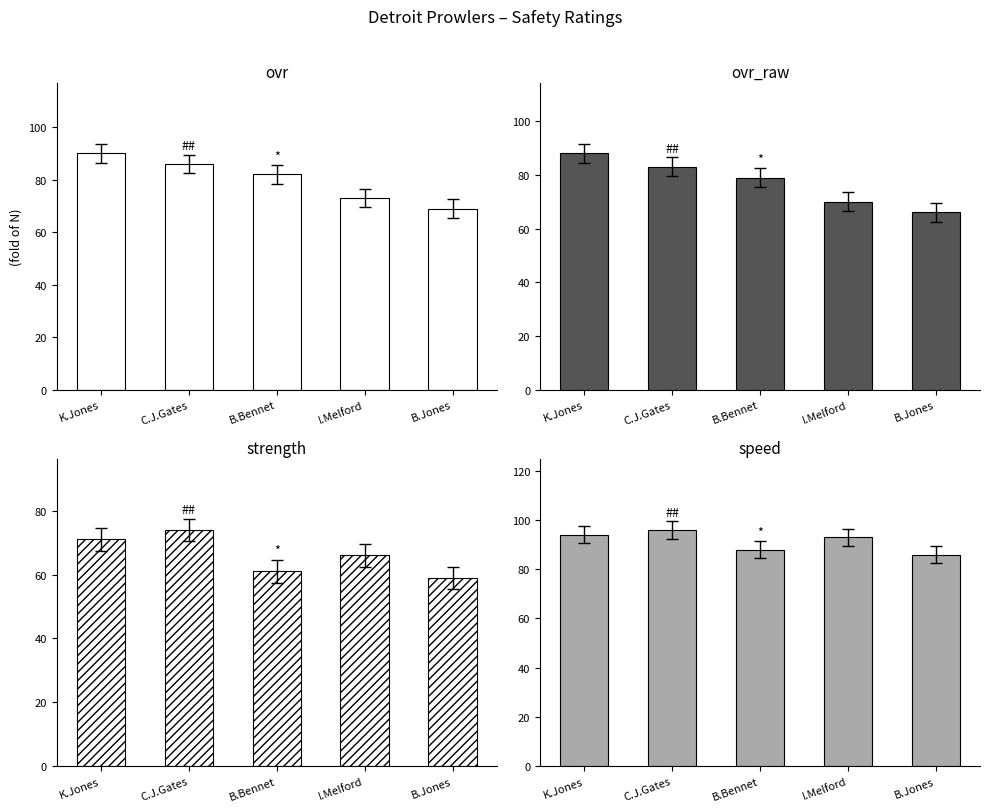

The strength series shows 31 at K.Jones. True or false?

False